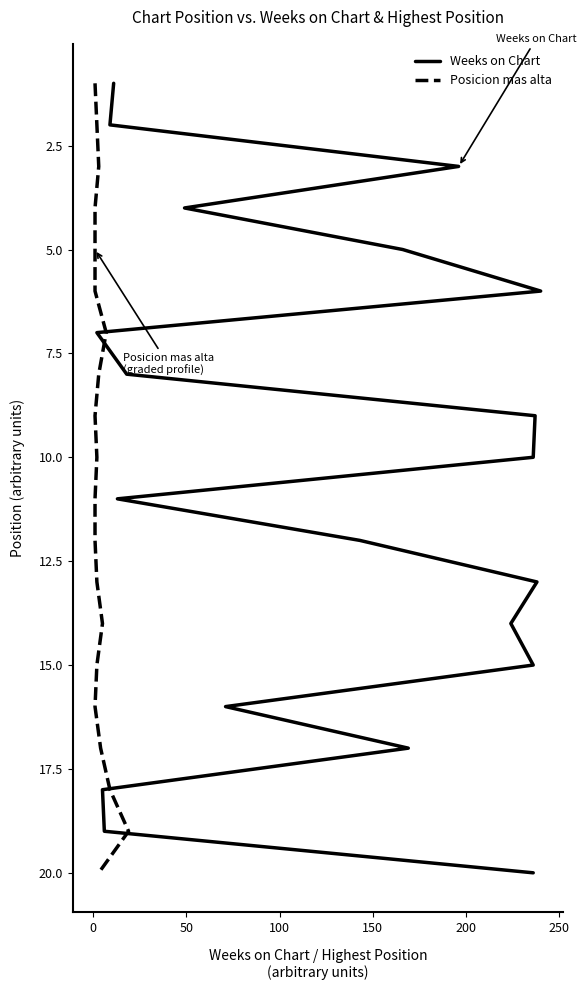

Does the chart display data point markers on the line(s)?

No